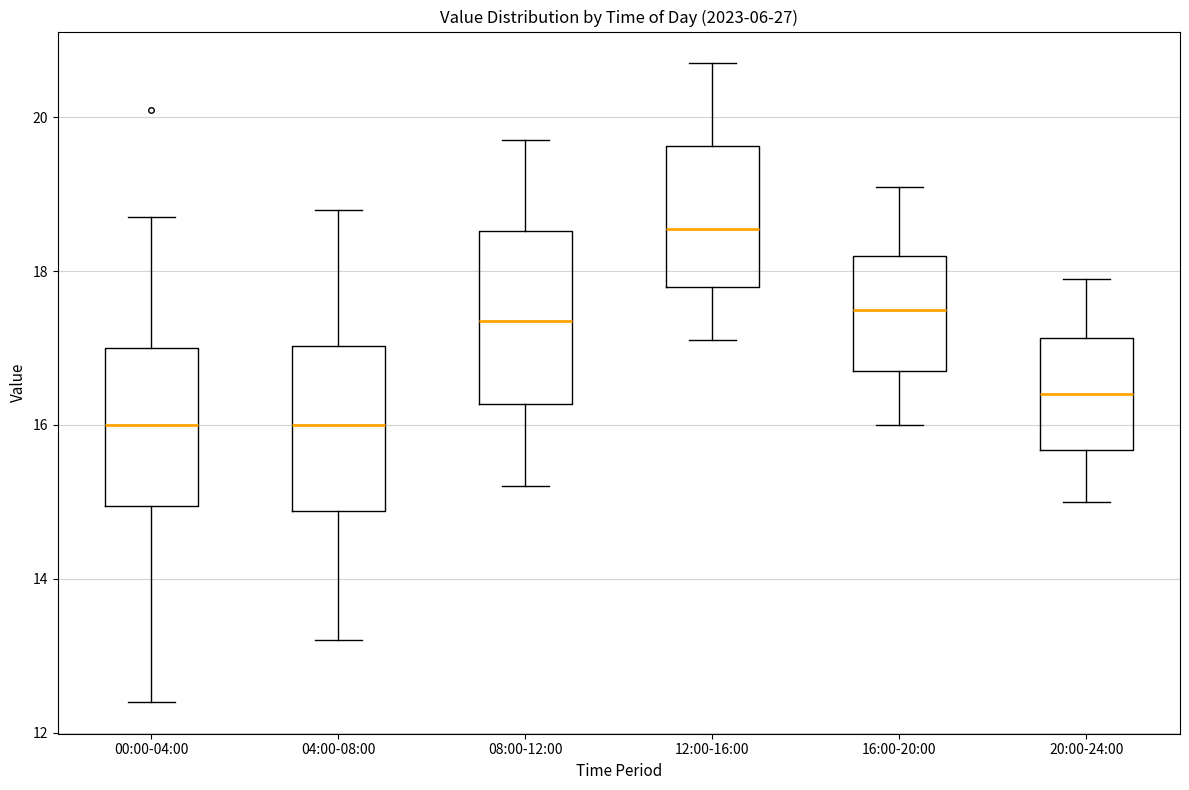

Which box has the highest median line?

12:00-16:00